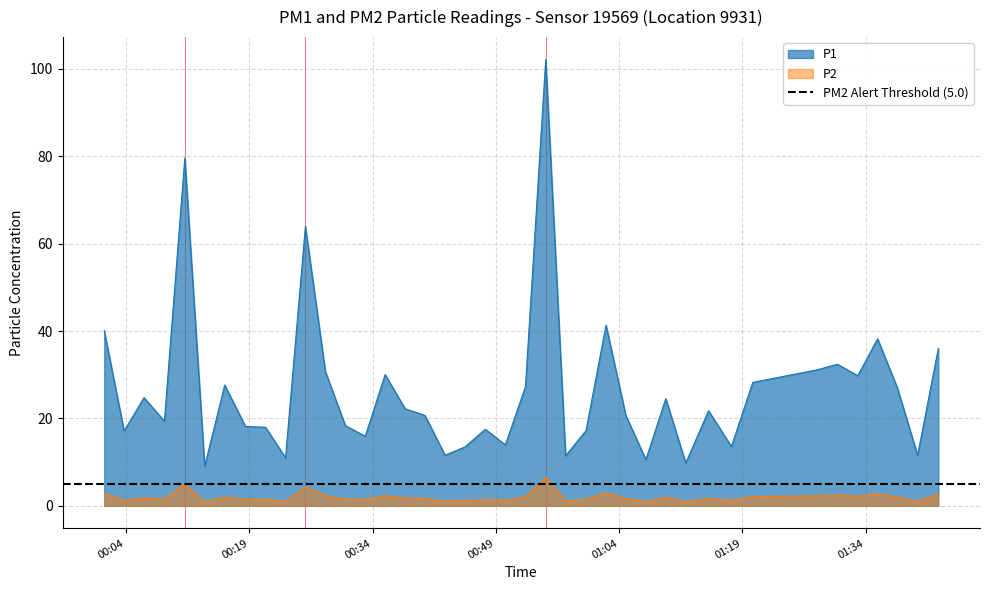

What is the maximum value for P1?

102.2